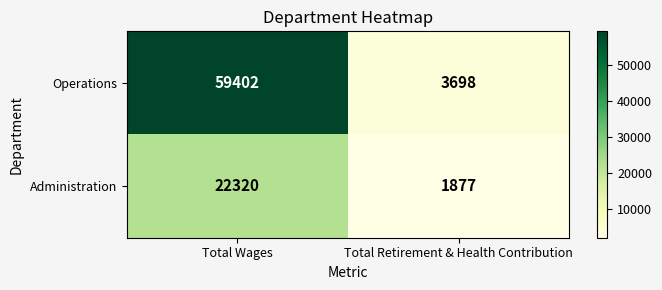

Rank the series at Total Wages from highest to lowest value.

Operations, Administration